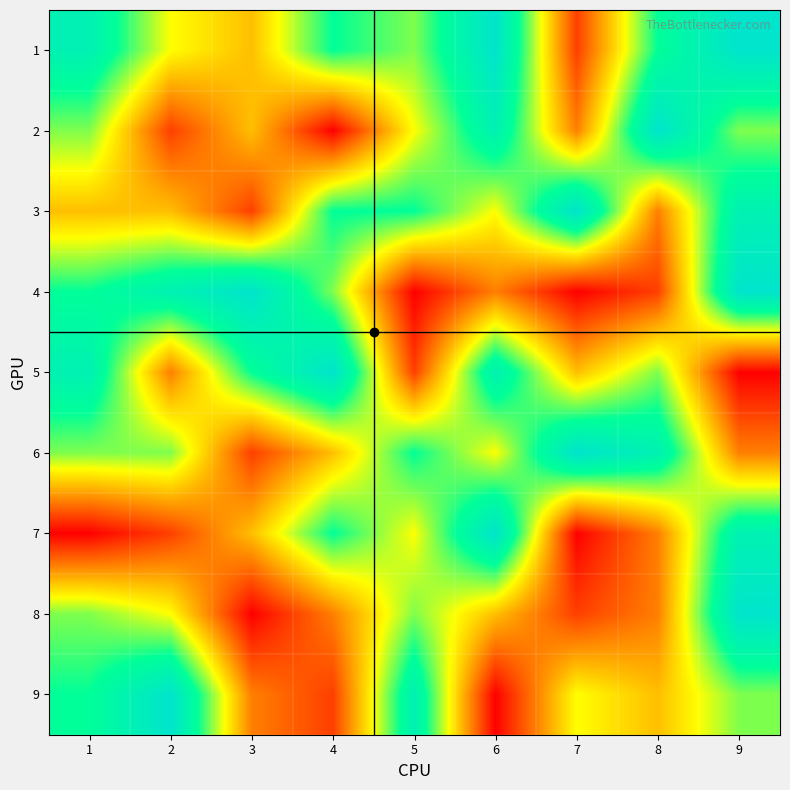

What is the smallest value displayed?

1